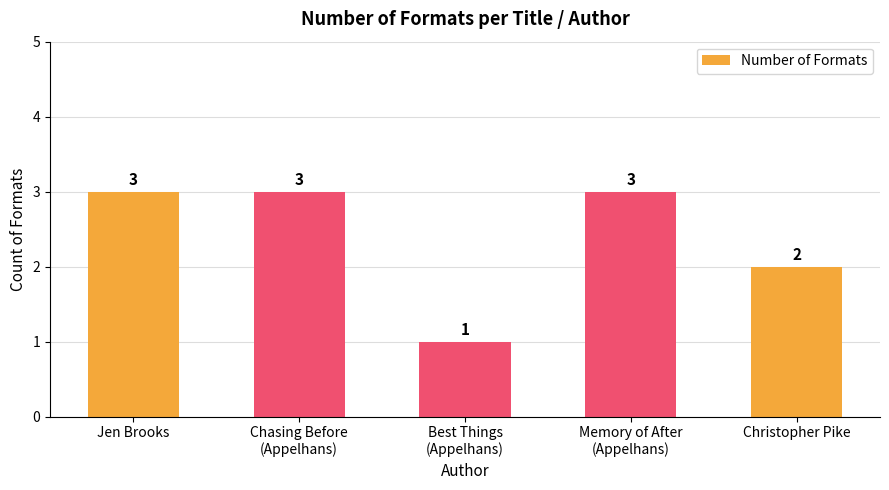

What is the smallest value displayed?

1